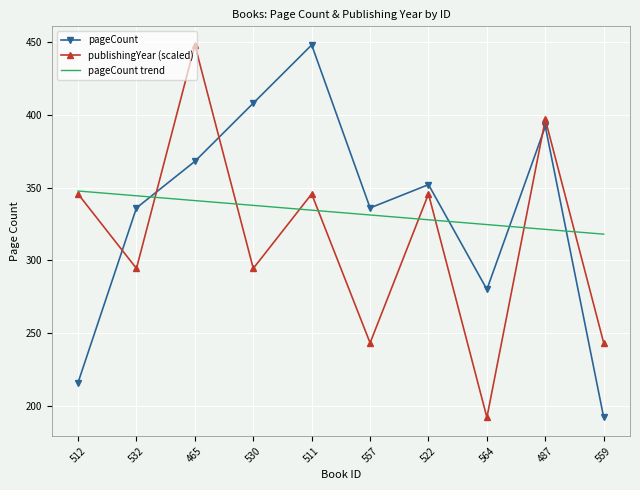

True or false: publishingYear (scaled) has more than 1 interior local peaks.

True